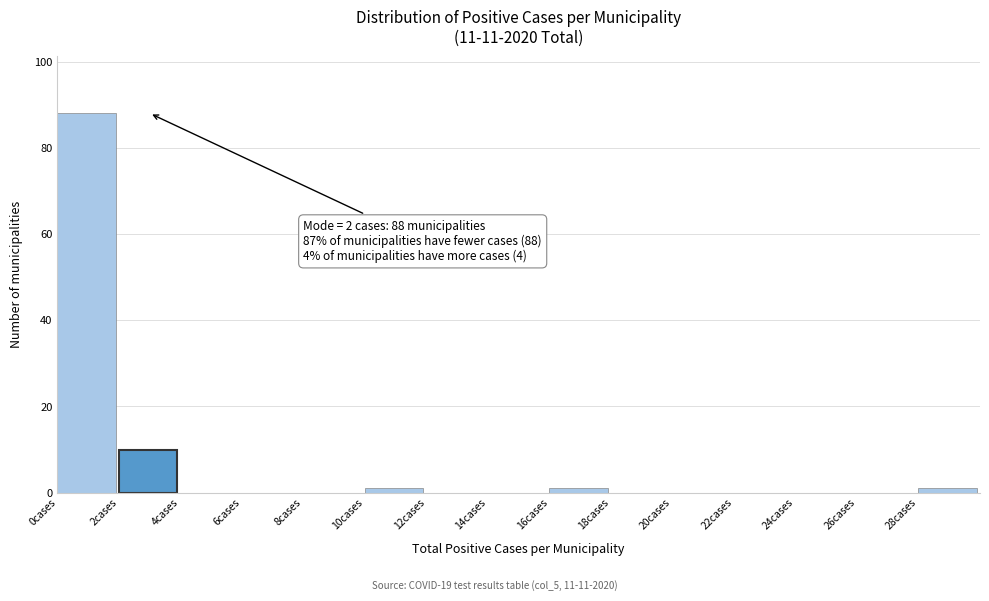

Over which range of the x-axis is the bar tallest?

0 to 2